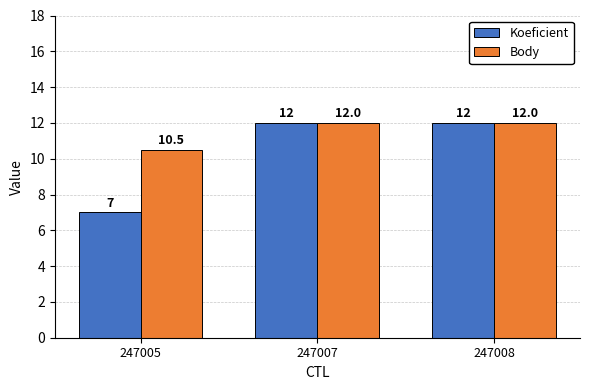

How many groups of bars are there?

3